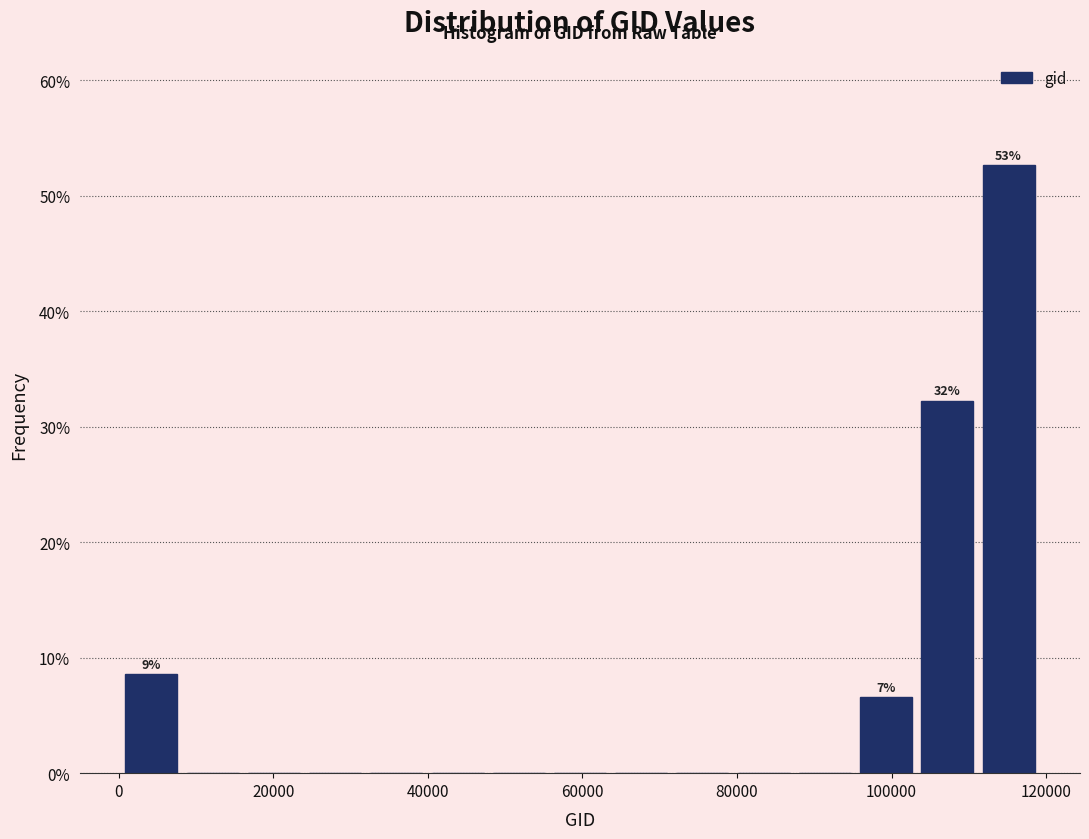

Read against the x-axis, roughly where is the centre of the tallest bar?

116000